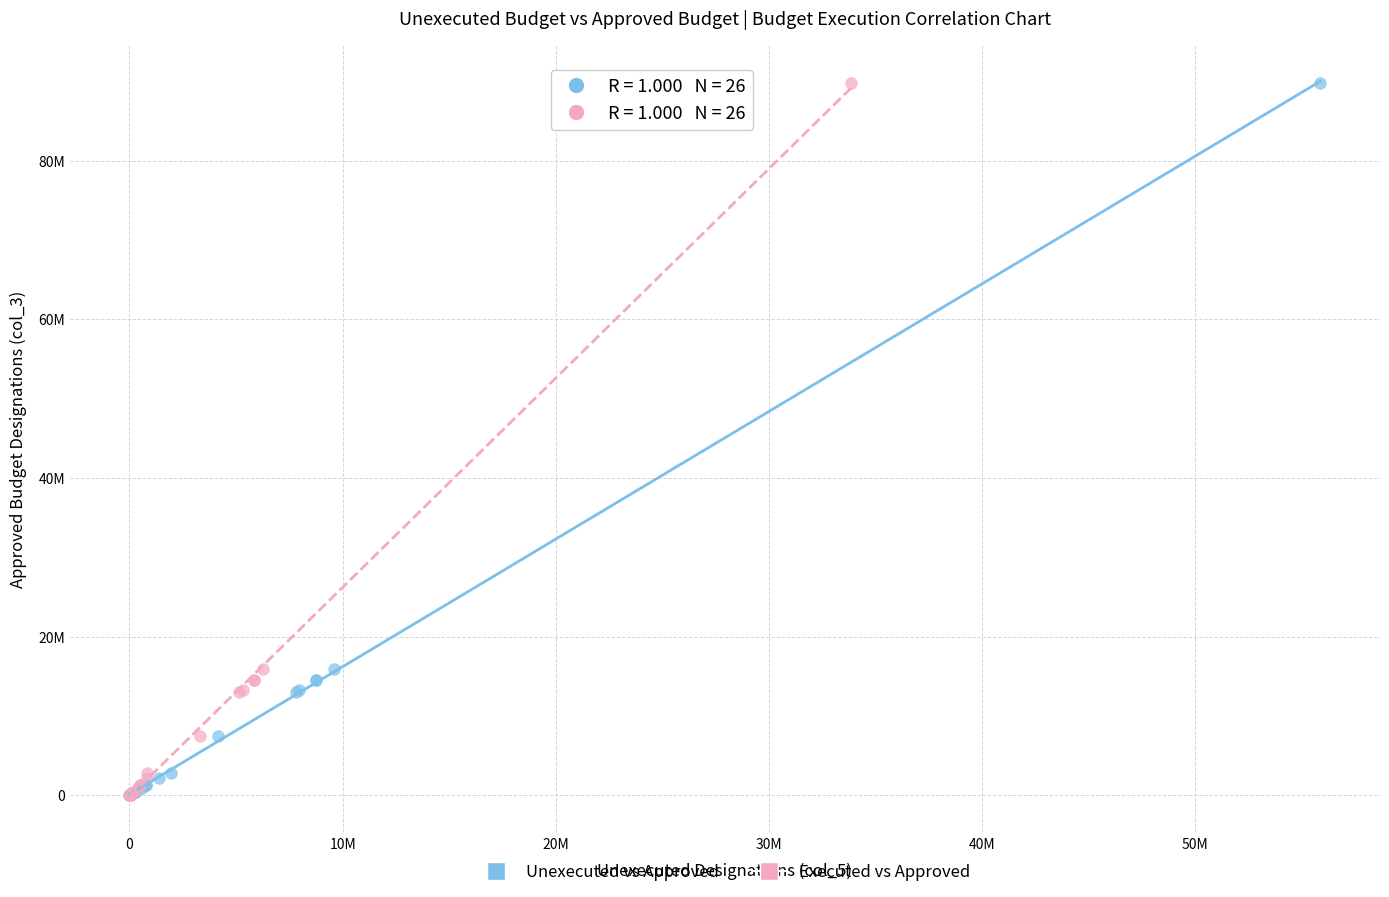

What are all the series names shown in the legend?

Unexecuted vs Approved, Executed vs Approved